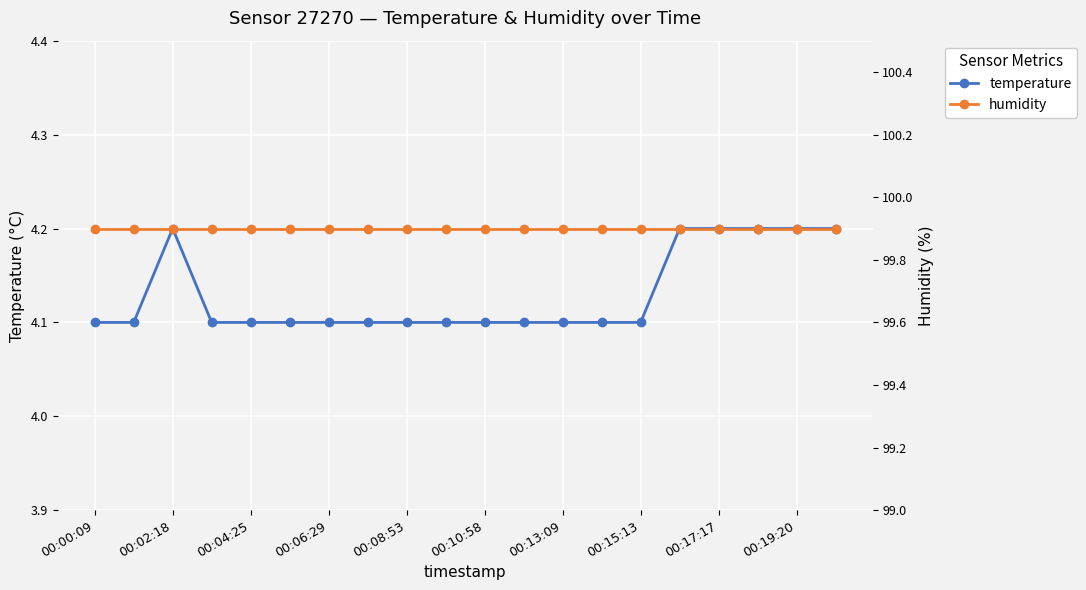

True or false: temperature and humidity cross at least once.

False